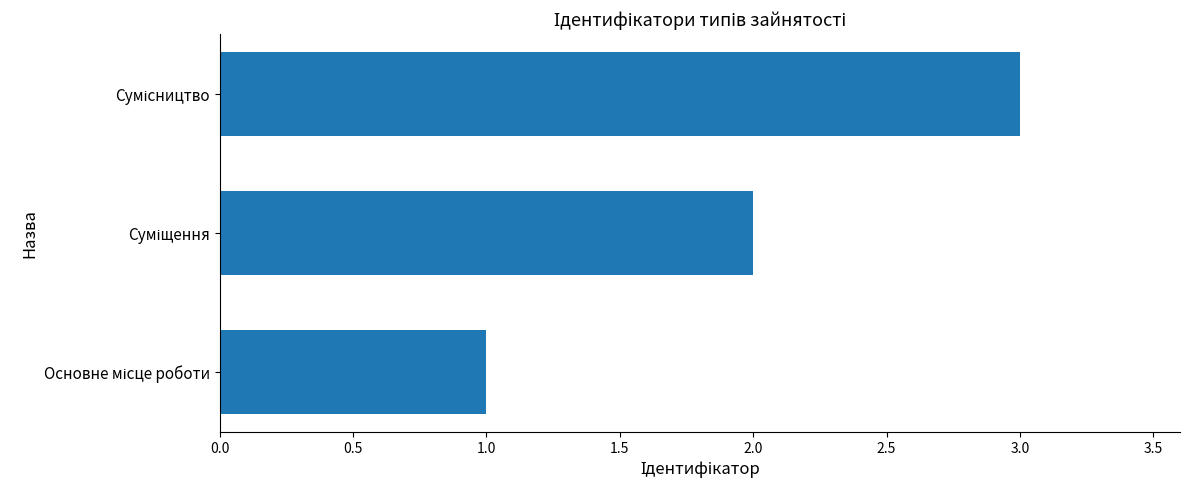

What is the maximum value shown in the chart?

3